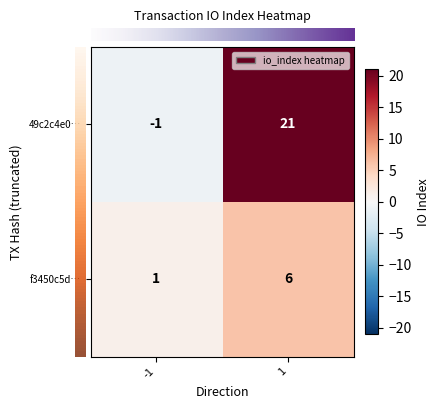

The 49c2c4e0… series shows -1 at -1. True or false?

True